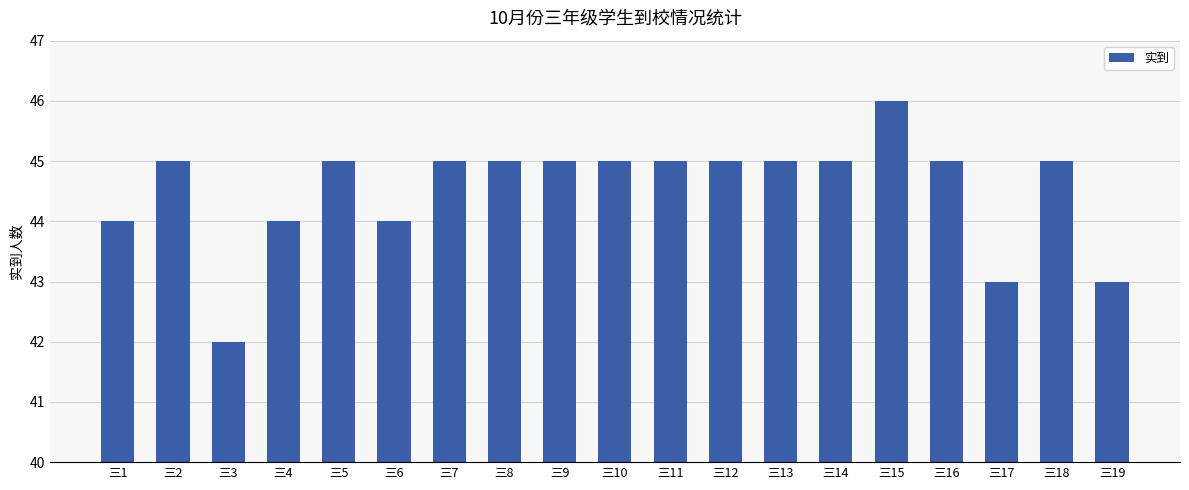

What is the value of the 2nd bar from the left?

45